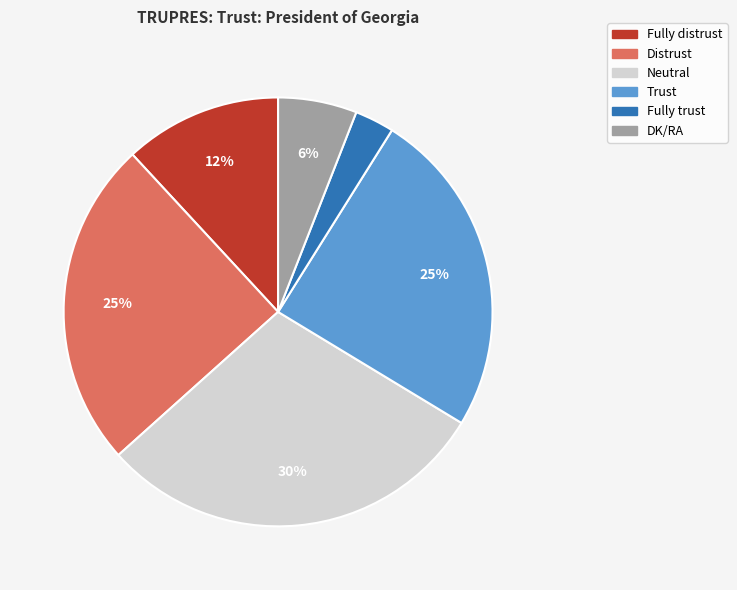

To the nearest percent, what percentage of the pie is Trust?

25%